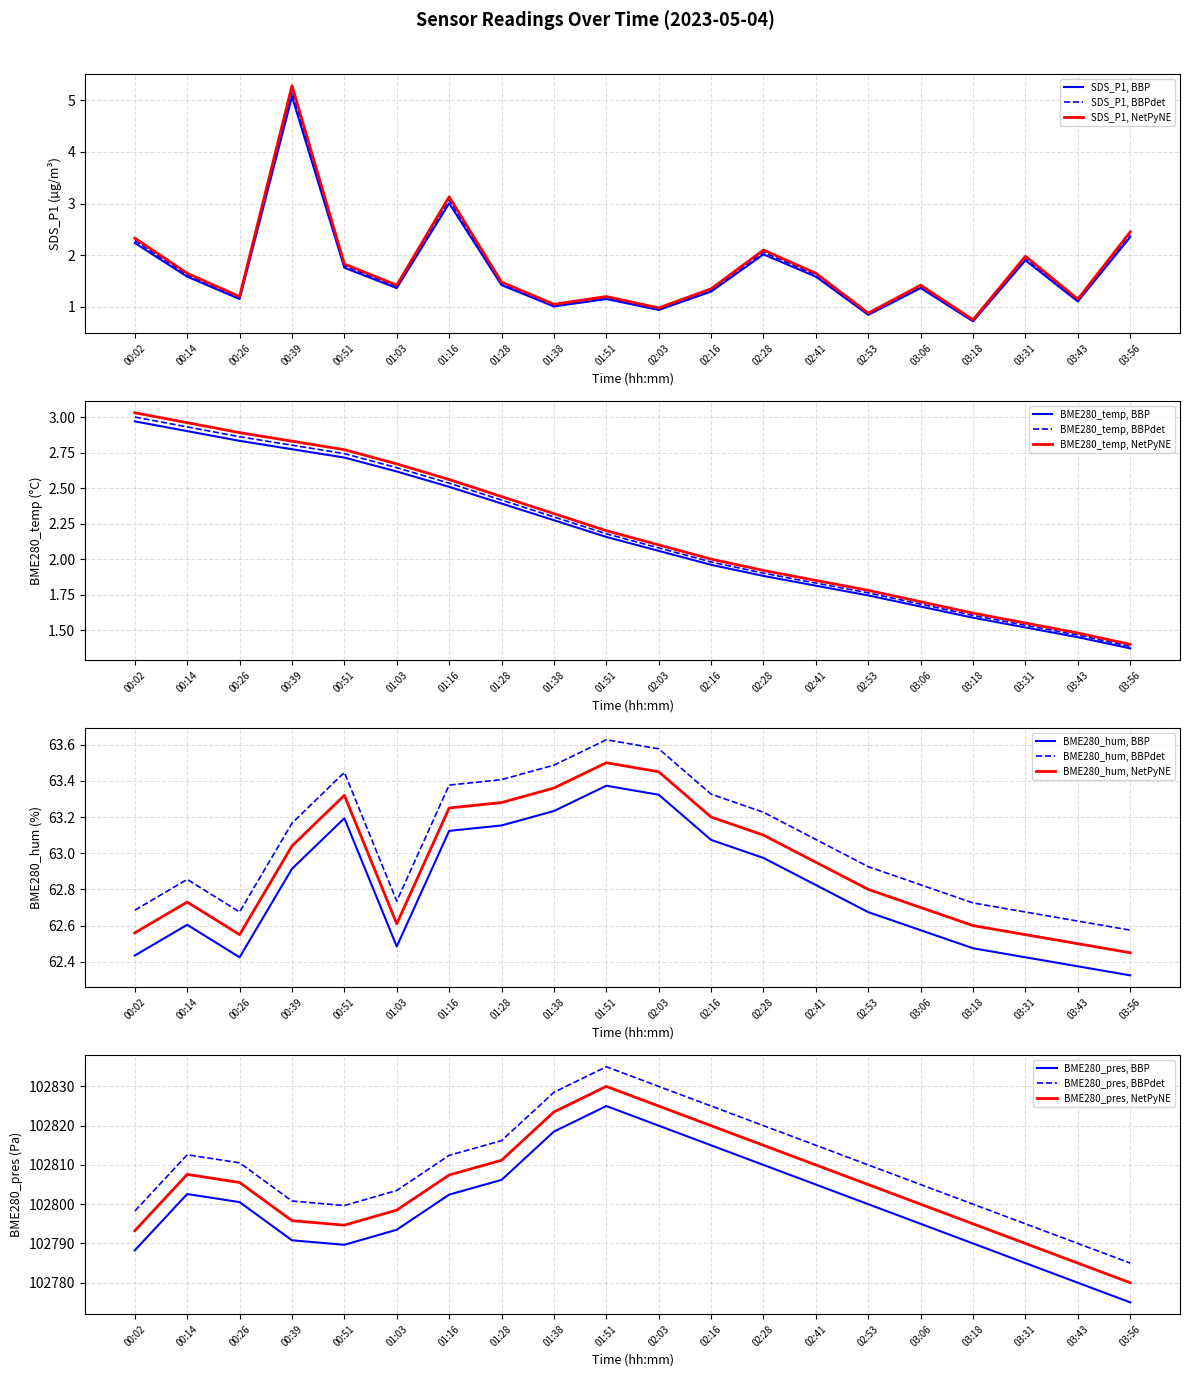

True or false: SDS_P1 and BME280_hum intersect in this chart.

False